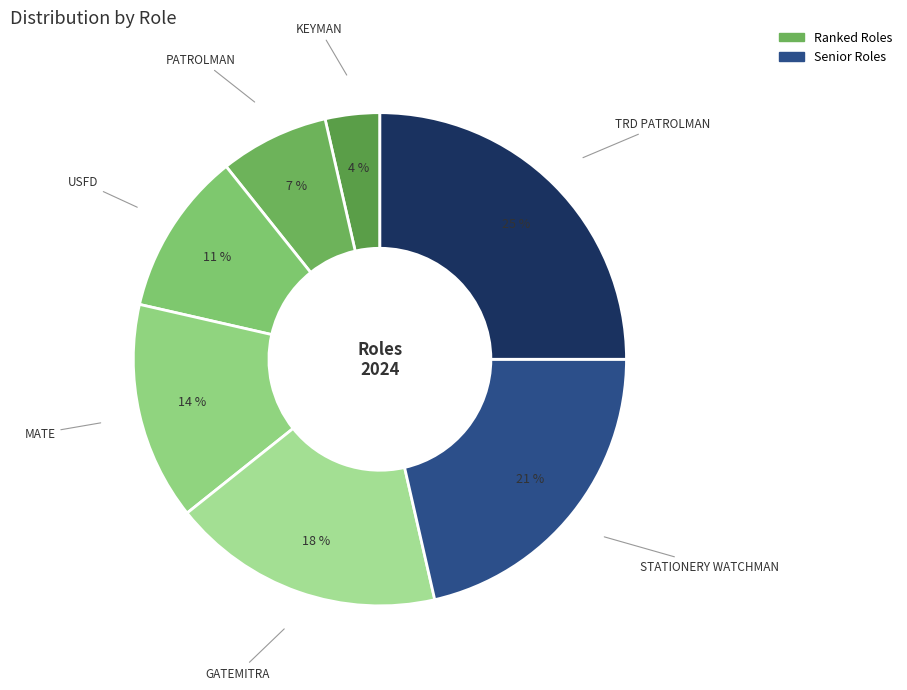

Count the number of slices in the pie.

7